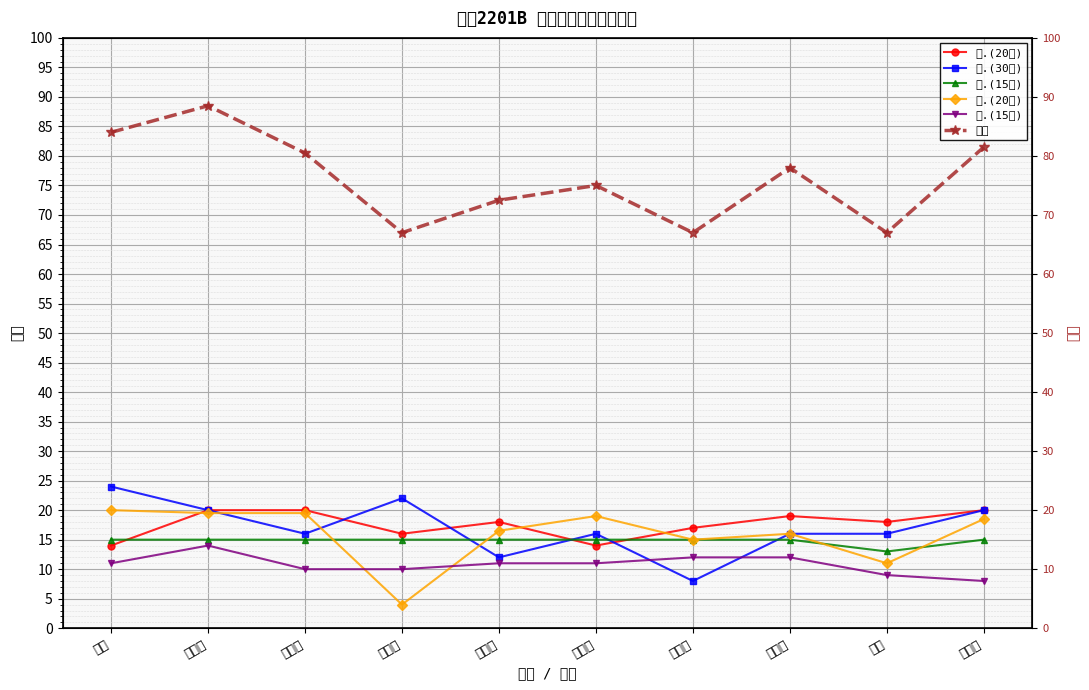

Where is 四.(20分) nearest to the value 12?

楚庆